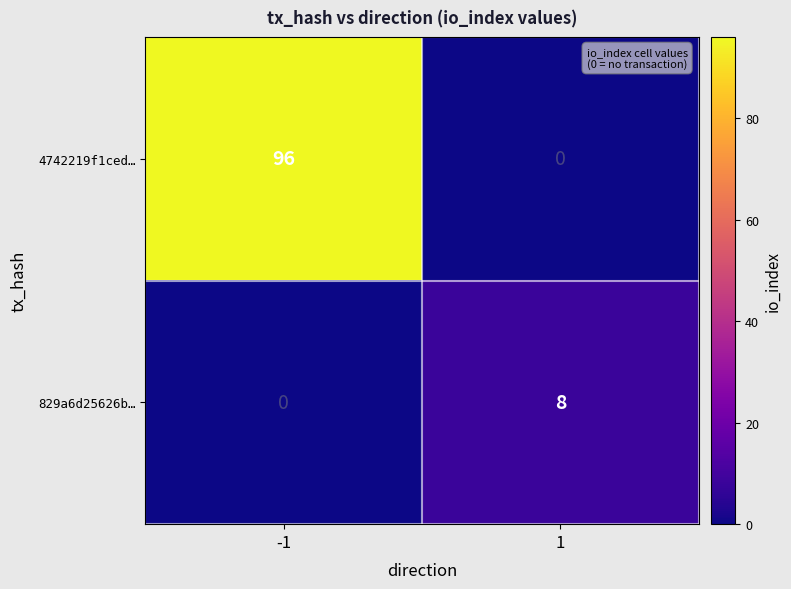

The value of 4742219f1ced… at -1 is 126. True or false?

False